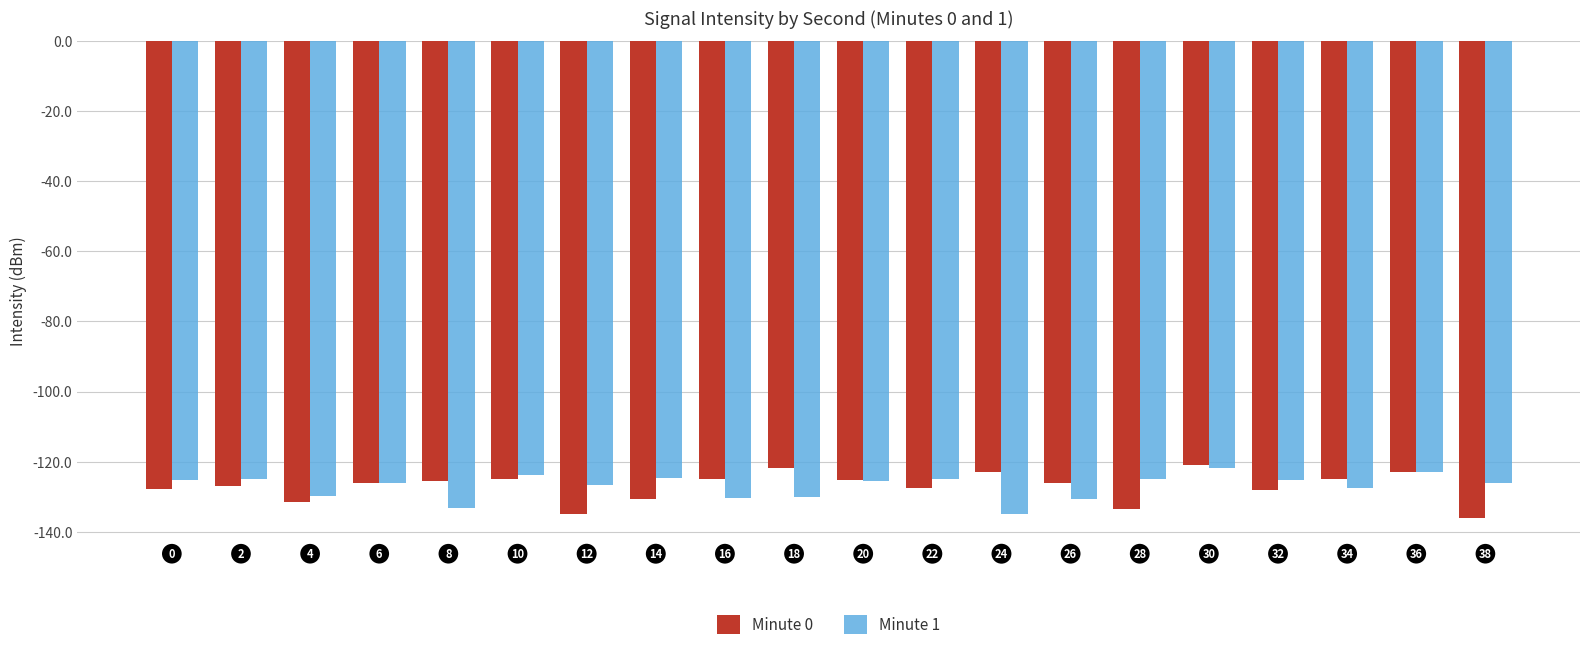

How many bars are there in total?

40